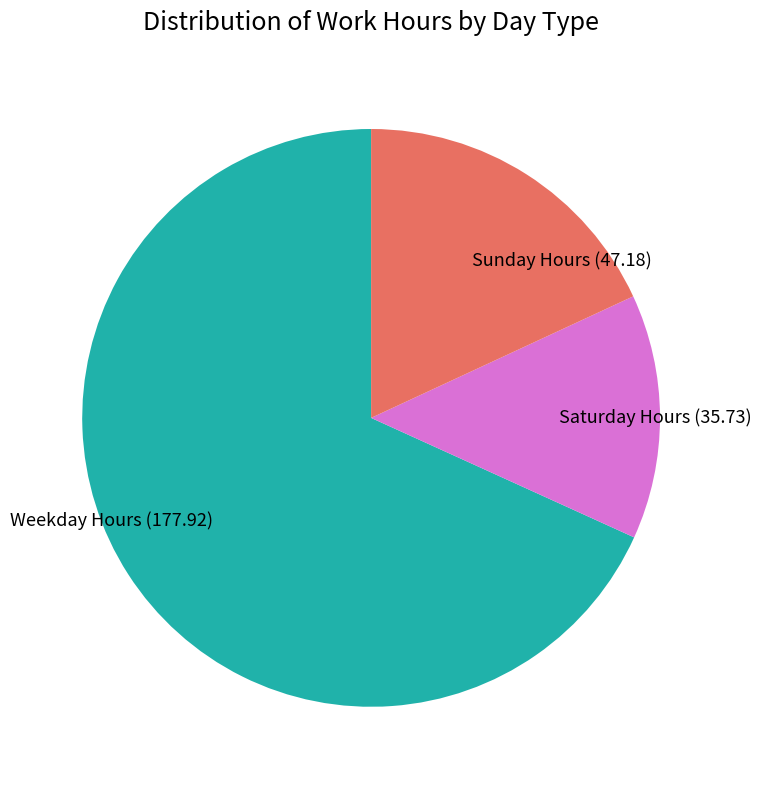

True or false: Saturday Hours accounts for 14% of the total.

True